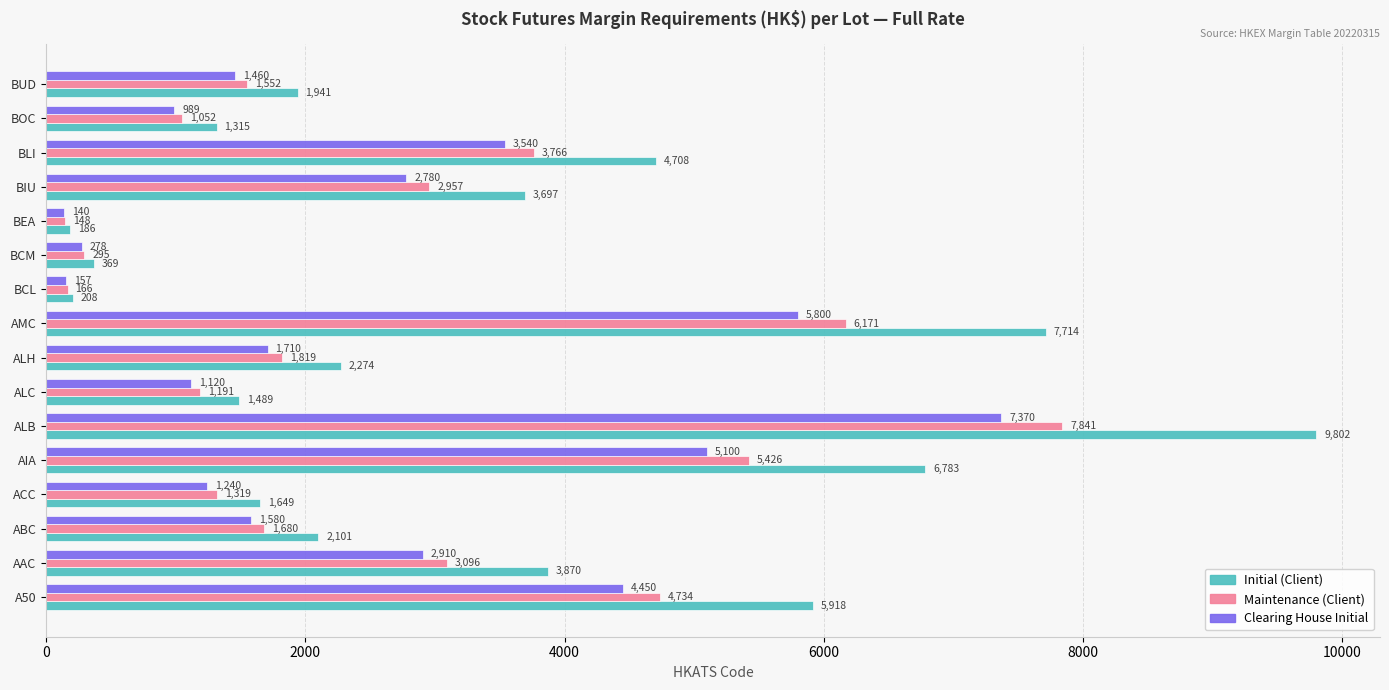

Is it true that Maintenance (Client) equals 1476 at BLI?

False